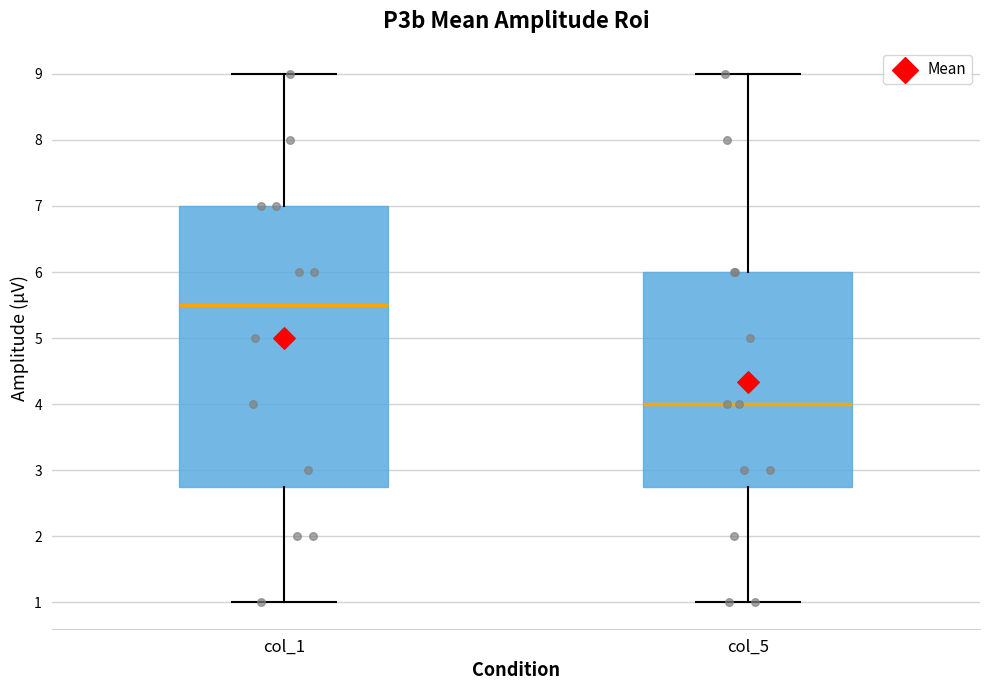

Where does the upper whisker of the box for col_1 end on the y-axis? The values are not printed on the chart, so give them approximately, as read against the axis.

9.0